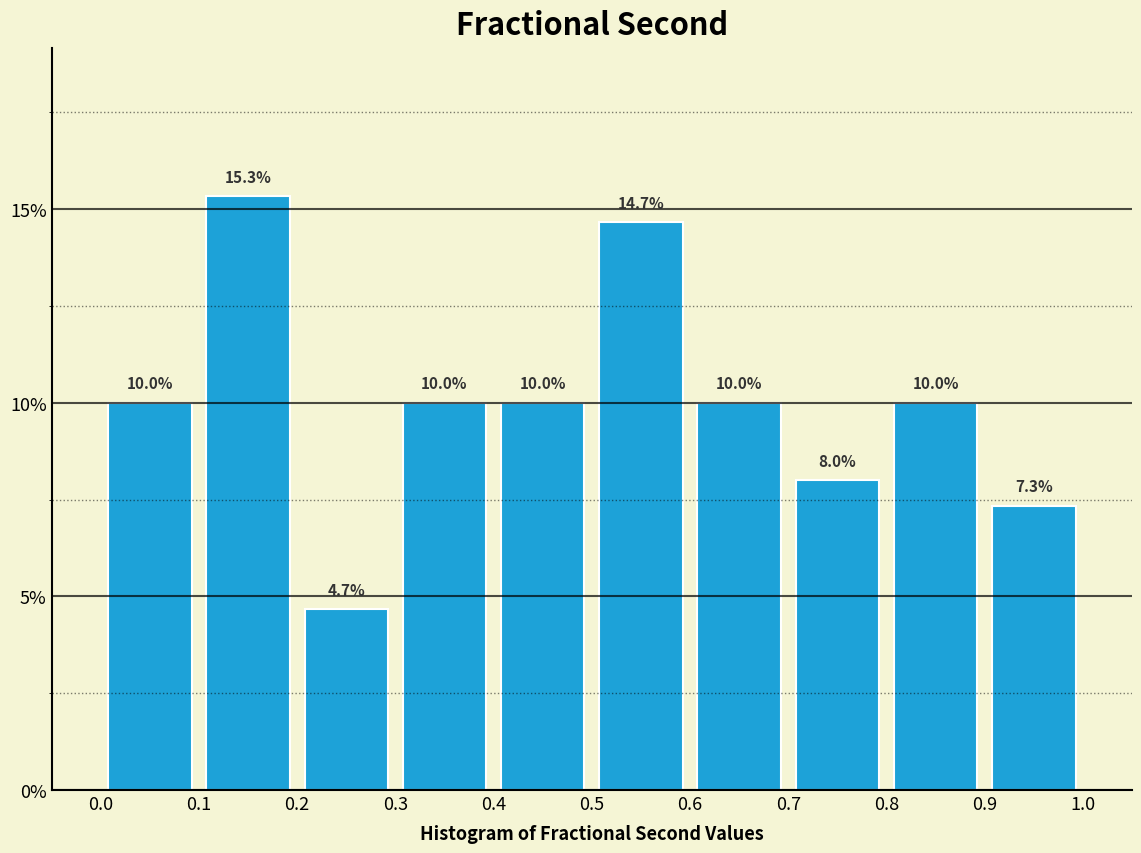

Reading left to right, list every bar in this chart as the range it spans on the x-axis followed by its height.

0.0 to 0.1: 10.0
0.1 to 0.2: 15.3
0.2 to 0.3: 4.7
0.3 to 0.4: 10.0
0.4 to 0.5: 10.0
0.5 to 0.6: 14.7
0.6 to 0.7: 10.0
0.7 to 0.8: 8.0
0.8 to 0.9: 10.0
0.9 to 1.0: 7.3